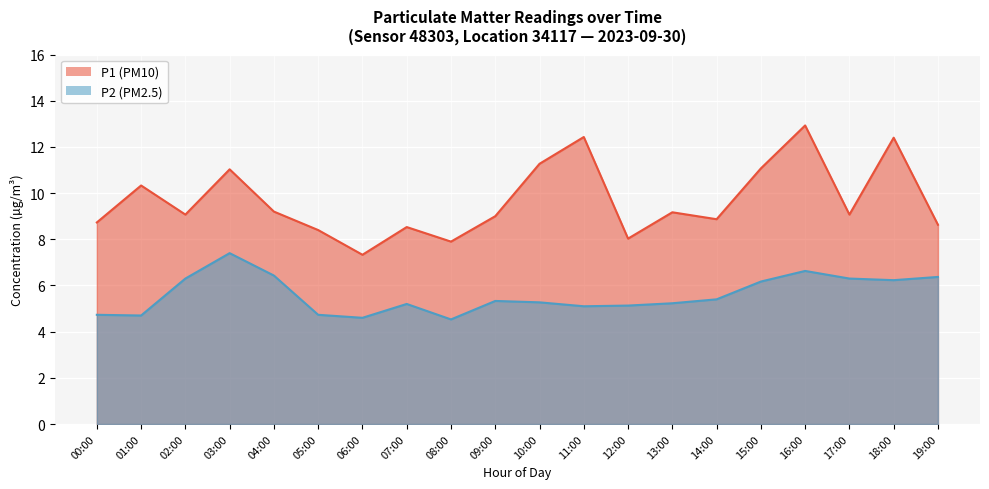

Rank the categories by P2 value from lowest to highest.

08:00, 06:00, 01:00, 00:00, 05:00, 11:00, 12:00, 07:00, 13:00, 10:00, 09:00, 14:00, 15:00, 18:00, 02:00, 17:00, 19:00, 04:00, 16:00, 03:00